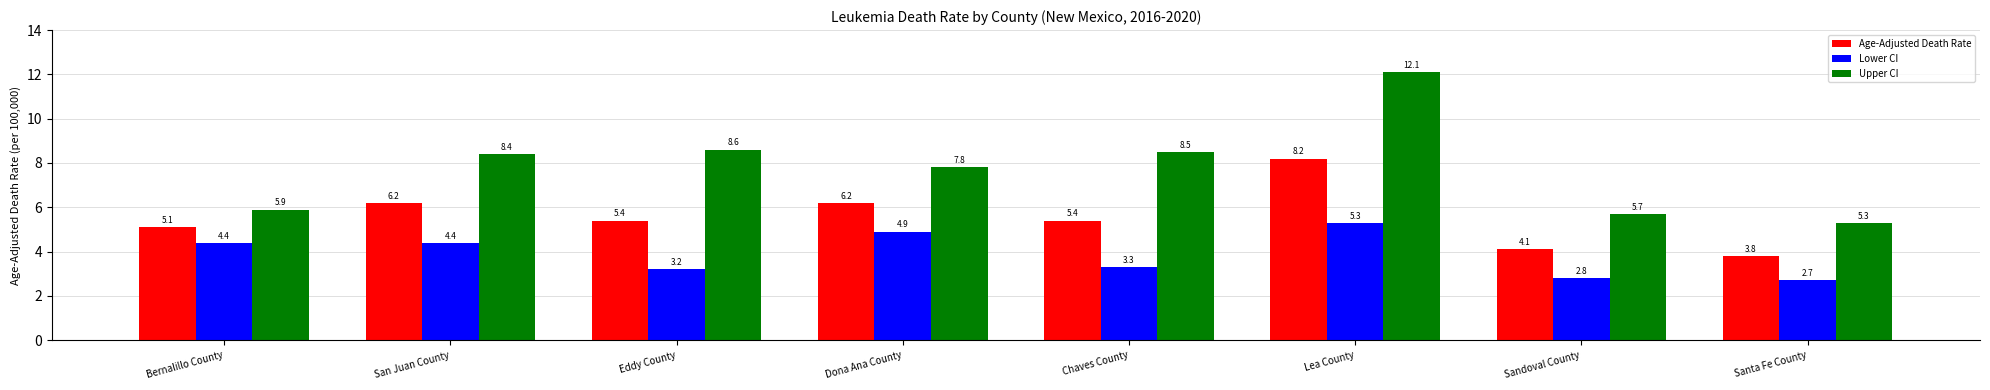

True or false: Age-Adjusted Death Rate has a value of 2.0 at Bernalillo County.

False